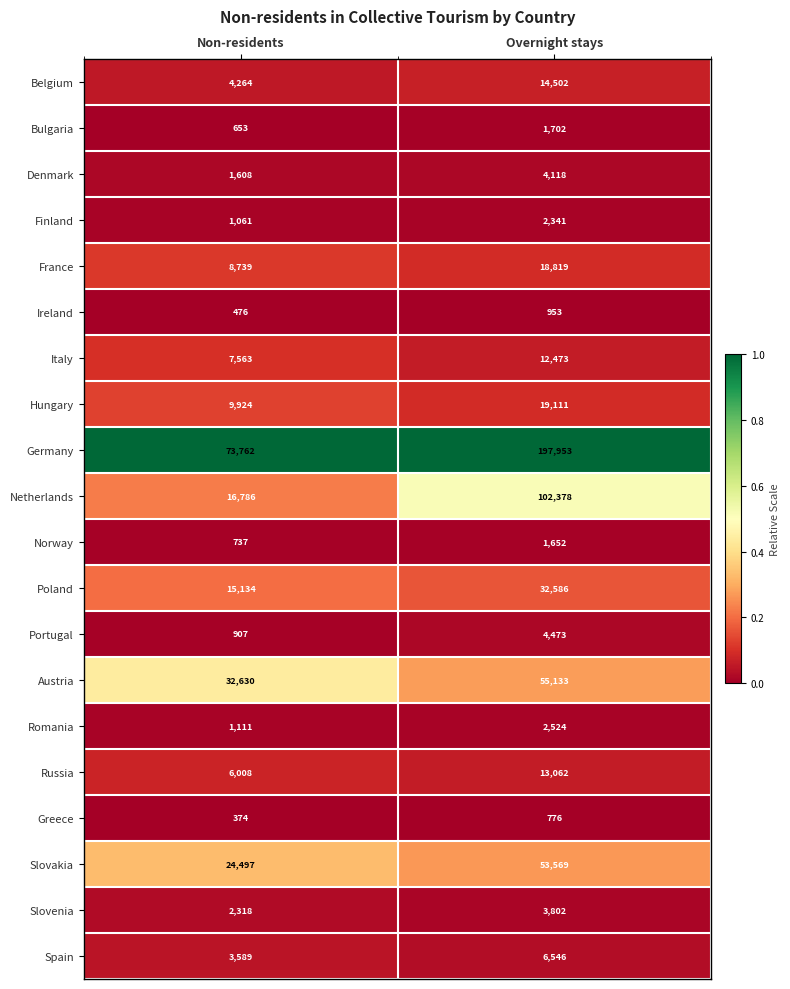

What is the total value across all series at Non-residents?

212141